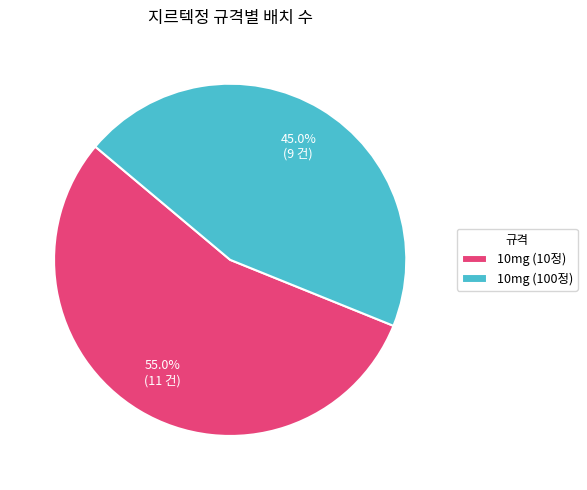

What is the ratio of the value at 10mg (10정) to the value at 10mg (100정)?

1.2